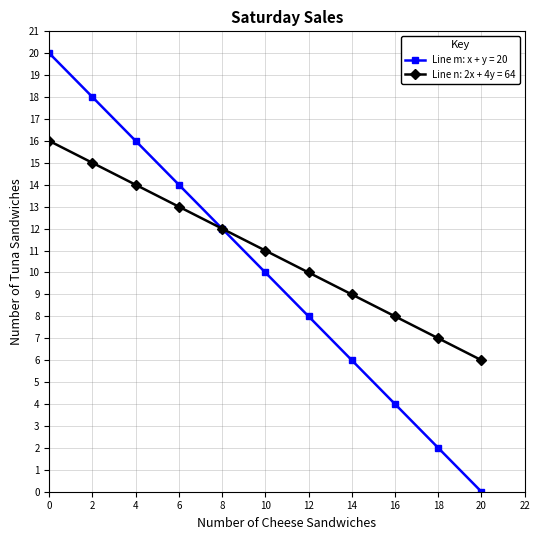

Does the chart display data point markers on the line(s)?

Yes